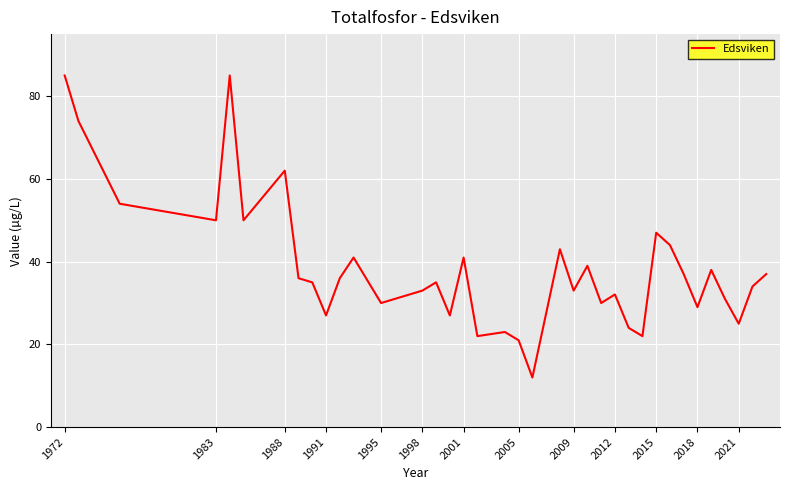

How many interior local valleys (lower than both neighbors) does the data have?

12